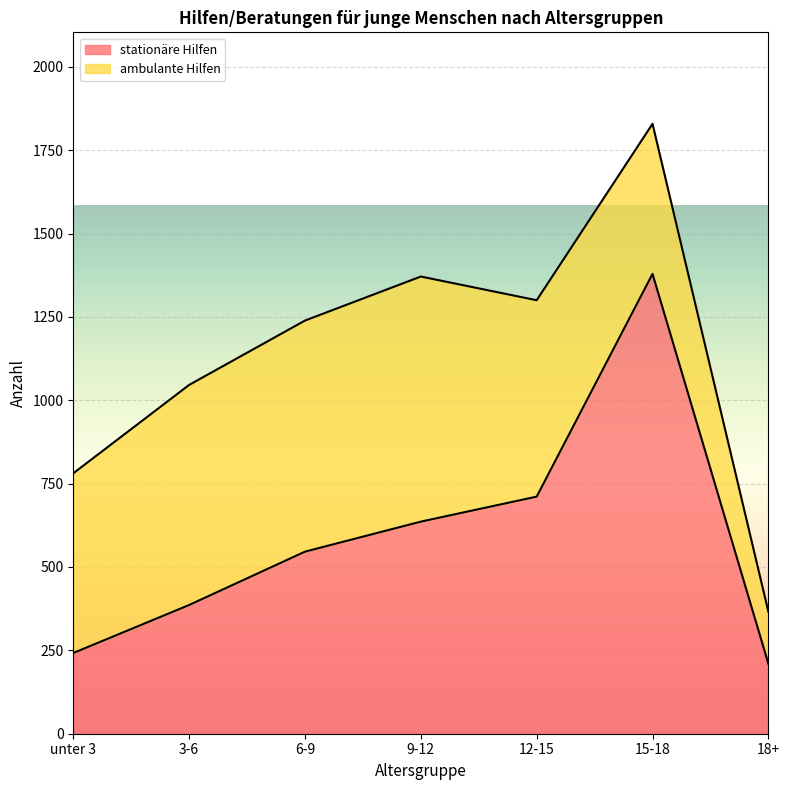

How many data points are less than 546?

3